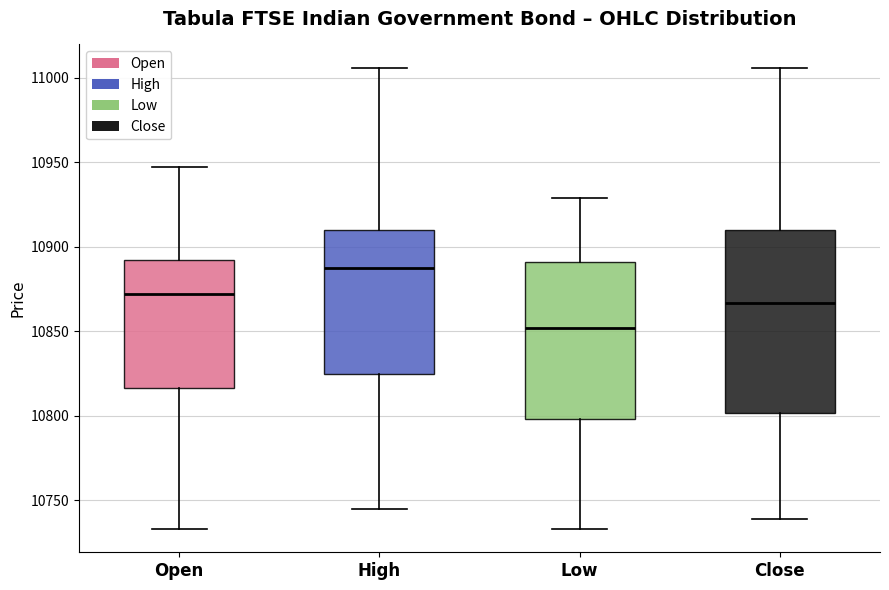

Reading left to right, read every box against the y-axis: the position of its median line, the range the box covers, and the ends of its whiskers. The values are not printed on the chart, so give them approximately, as read against the axis.

Open: median 10870, box 10815 to 10890, whiskers 10735 to 10945
High: median 10890, box 10825 to 10910, whiskers 10745 to 11005
Low: median 10850, box 10800 to 10890, whiskers 10735 to 10930
Close: median 10865, box 10800 to 10910, whiskers 10740 to 11005